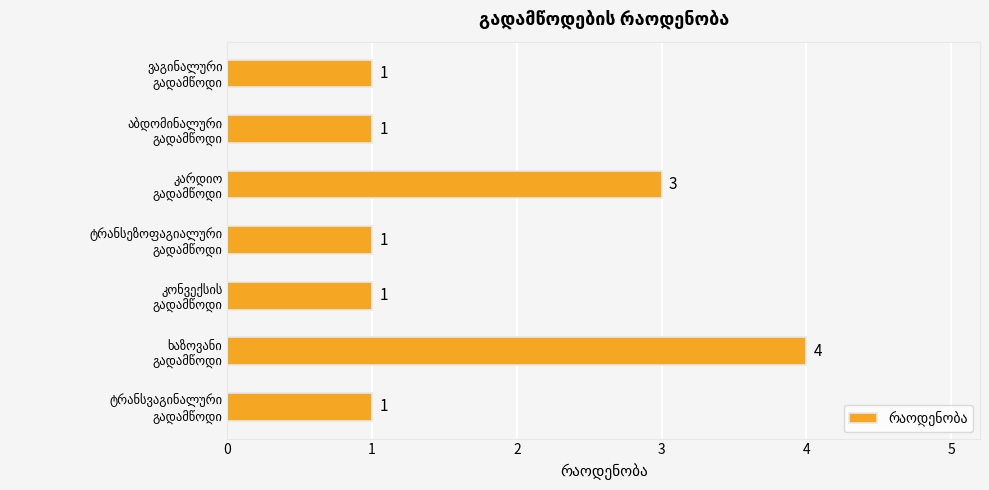

What is the sum of all values?

12